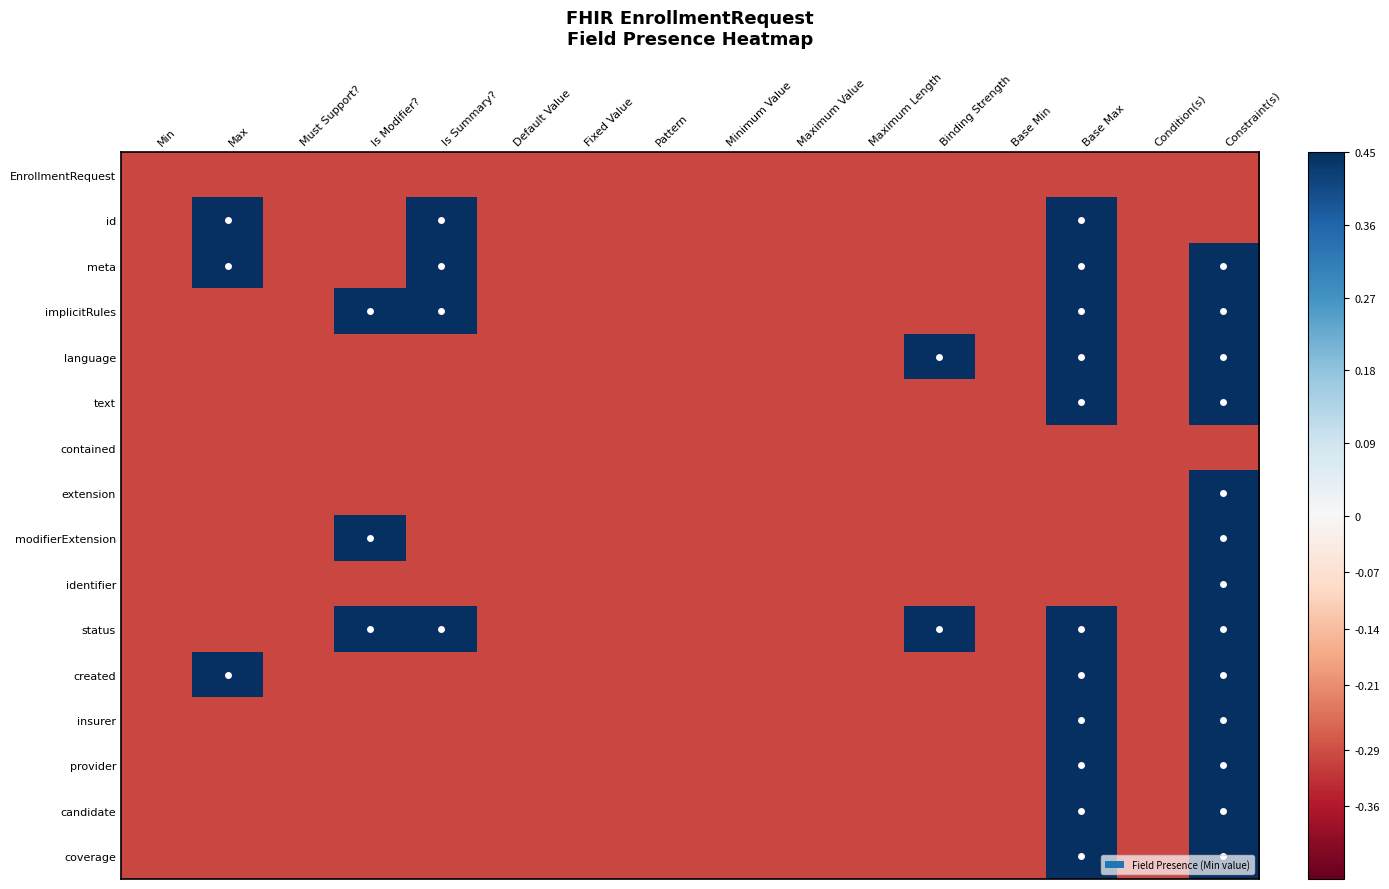

Reading right to left, extract all data points from this chart.

EnrollmentRequest: Constraint(s)=-0.3	Condition(s)=-0.3	Base Max=-0.3	Base Min=-0.3	Binding Strength=-0.3	Maximum Length=-0.3	Maximum Value=-0.3	Minimum Value=-0.3	Pattern=-0.3	Fixed Value=-0.3	Default Value=-0.3	Is Summary?=-0.3	Is Modifier?=-0.3	Must Support?=-0.3	Max=-0.3	Min=-0.3
id: Constraint(s)=-0.3	Condition(s)=-0.3	Base Max=0.7	Base Min=-0.3	Binding Strength=-0.3	Maximum Length=-0.3	Maximum Value=-0.3	Minimum Value=-0.3	Pattern=-0.3	Fixed Value=-0.3	Default Value=-0.3	Is Summary?=0.7	Is Modifier?=-0.3	Must Support?=-0.3	Max=0.7	Min=-0.3
meta: Constraint(s)=0.7	Condition(s)=-0.3	Base Max=0.7	Base Min=-0.3	Binding Strength=-0.3	Maximum Length=-0.3	Maximum Value=-0.3	Minimum Value=-0.3	Pattern=-0.3	Fixed Value=-0.3	Default Value=-0.3	Is Summary?=0.7	Is Modifier?=-0.3	Must Support?=-0.3	Max=0.7	Min=-0.3
implicitRules: Constraint(s)=0.7	Condition(s)=-0.3	Base Max=0.7	Base Min=-0.3	Binding Strength=-0.3	Maximum Length=-0.3	Maximum Value=-0.3	Minimum Value=-0.3	Pattern=-0.3	Fixed Value=-0.3	Default Value=-0.3	Is Summary?=0.7	Is Modifier?=0.7	Must Support?=-0.3	Max=-0.3	Min=-0.3
language: Constraint(s)=0.7	Condition(s)=-0.3	Base Max=0.7	Base Min=-0.3	Binding Strength=0.7	Maximum Length=-0.3	Maximum Value=-0.3	Minimum Value=-0.3	Pattern=-0.3	Fixed Value=-0.3	Default Value=-0.3	Is Summary?=-0.3	Is Modifier?=-0.3	Must Support?=-0.3	Max=-0.3	Min=-0.3
text: Constraint(s)=0.7	Condition(s)=-0.3	Base Max=0.7	Base Min=-0.3	Binding Strength=-0.3	Maximum Length=-0.3	Maximum Value=-0.3	Minimum Value=-0.3	Pattern=-0.3	Fixed Value=-0.3	Default Value=-0.3	Is Summary?=-0.3	Is Modifier?=-0.3	Must Support?=-0.3	Max=-0.3	Min=-0.3
contained: Constraint(s)=-0.3	Condition(s)=-0.3	Base Max=-0.3	Base Min=-0.3	Binding Strength=-0.3	Maximum Length=-0.3	Maximum Value=-0.3	Minimum Value=-0.3	Pattern=-0.3	Fixed Value=-0.3	Default Value=-0.3	Is Summary?=-0.3	Is Modifier?=-0.3	Must Support?=-0.3	Max=-0.3	Min=-0.3
extension: Constraint(s)=0.7	Condition(s)=-0.3	Base Max=-0.3	Base Min=-0.3	Binding Strength=-0.3	Maximum Length=-0.3	Maximum Value=-0.3	Minimum Value=-0.3	Pattern=-0.3	Fixed Value=-0.3	Default Value=-0.3	Is Summary?=-0.3	Is Modifier?=-0.3	Must Support?=-0.3	Max=-0.3	Min=-0.3
modifierExtension: Constraint(s)=0.7	Condition(s)=-0.3	Base Max=-0.3	Base Min=-0.3	Binding Strength=-0.3	Maximum Length=-0.3	Maximum Value=-0.3	Minimum Value=-0.3	Pattern=-0.3	Fixed Value=-0.3	Default Value=-0.3	Is Summary?=-0.3	Is Modifier?=0.7	Must Support?=-0.3	Max=-0.3	Min=-0.3
identifier: Constraint(s)=0.7	Condition(s)=-0.3	Base Max=-0.3	Base Min=-0.3	Binding Strength=-0.3	Maximum Length=-0.3	Maximum Value=-0.3	Minimum Value=-0.3	Pattern=-0.3	Fixed Value=-0.3	Default Value=-0.3	Is Summary?=-0.3	Is Modifier?=-0.3	Must Support?=-0.3	Max=-0.3	Min=-0.3
status: Constraint(s)=0.7	Condition(s)=-0.3	Base Max=0.7	Base Min=-0.3	Binding Strength=0.7	Maximum Length=-0.3	Maximum Value=-0.3	Minimum Value=-0.3	Pattern=-0.3	Fixed Value=-0.3	Default Value=-0.3	Is Summary?=0.7	Is Modifier?=0.7	Must Support?=-0.3	Max=-0.3	Min=-0.3
created: Constraint(s)=0.7	Condition(s)=-0.3	Base Max=0.7	Base Min=-0.3	Binding Strength=-0.3	Maximum Length=-0.3	Maximum Value=-0.3	Minimum Value=-0.3	Pattern=-0.3	Fixed Value=-0.3	Default Value=-0.3	Is Summary?=-0.3	Is Modifier?=-0.3	Must Support?=-0.3	Max=0.7	Min=-0.3
insurer: Constraint(s)=0.7	Condition(s)=-0.3	Base Max=0.7	Base Min=-0.3	Binding Strength=-0.3	Maximum Length=-0.3	Maximum Value=-0.3	Minimum Value=-0.3	Pattern=-0.3	Fixed Value=-0.3	Default Value=-0.3	Is Summary?=-0.3	Is Modifier?=-0.3	Must Support?=-0.3	Max=-0.3	Min=-0.3
provider: Constraint(s)=0.7	Condition(s)=-0.3	Base Max=0.7	Base Min=-0.3	Binding Strength=-0.3	Maximum Length=-0.3	Maximum Value=-0.3	Minimum Value=-0.3	Pattern=-0.3	Fixed Value=-0.3	Default Value=-0.3	Is Summary?=-0.3	Is Modifier?=-0.3	Must Support?=-0.3	Max=-0.3	Min=-0.3
candidate: Constraint(s)=0.7	Condition(s)=-0.3	Base Max=0.7	Base Min=-0.3	Binding Strength=-0.3	Maximum Length=-0.3	Maximum Value=-0.3	Minimum Value=-0.3	Pattern=-0.3	Fixed Value=-0.3	Default Value=-0.3	Is Summary?=-0.3	Is Modifier?=-0.3	Must Support?=-0.3	Max=-0.3	Min=-0.3
coverage: Constraint(s)=0.7	Condition(s)=-0.3	Base Max=0.7	Base Min=-0.3	Binding Strength=-0.3	Maximum Length=-0.3	Maximum Value=-0.3	Minimum Value=-0.3	Pattern=-0.3	Fixed Value=-0.3	Default Value=-0.3	Is Summary?=-0.3	Is Modifier?=-0.3	Must Support?=-0.3	Max=-0.3	Min=-0.3